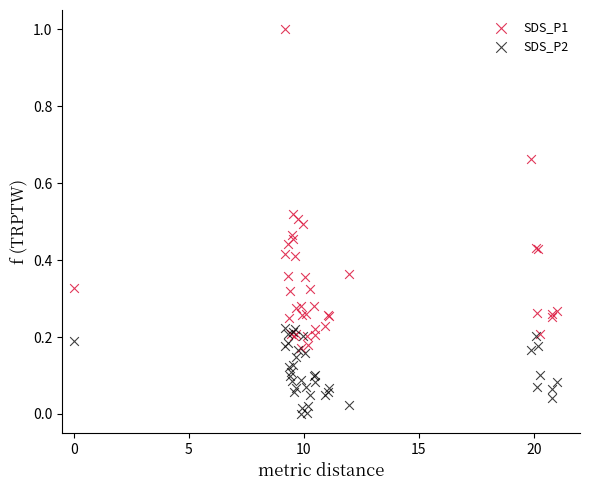

What are all the series names shown in the legend?

SDS_P1, SDS_P2